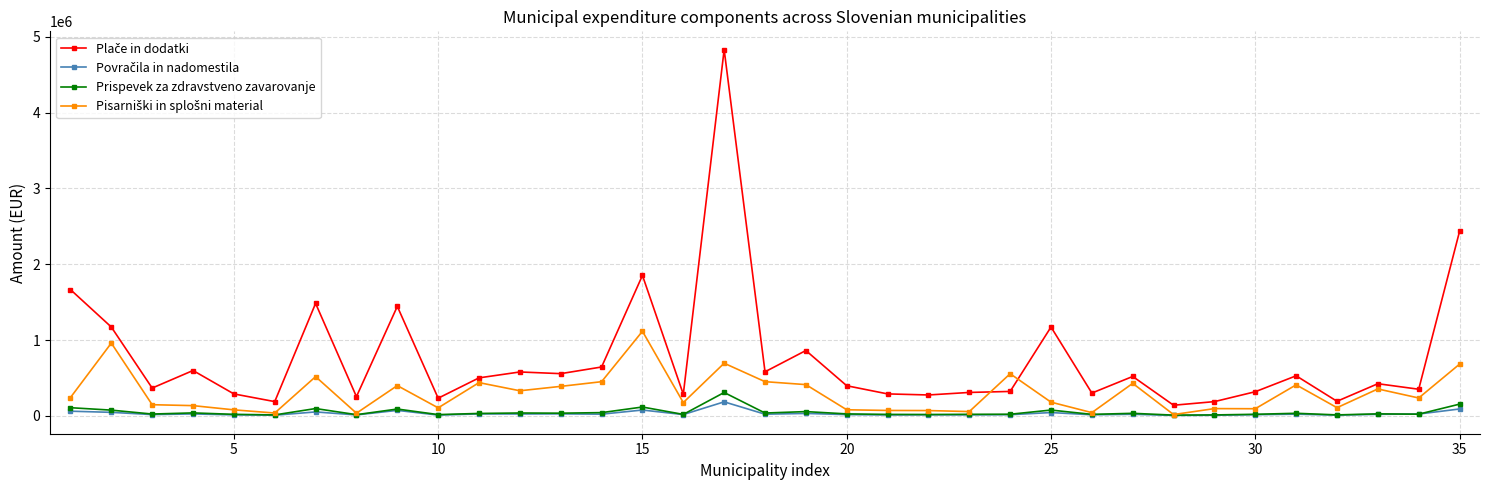

What is the greatest value displayed?

4832140.4